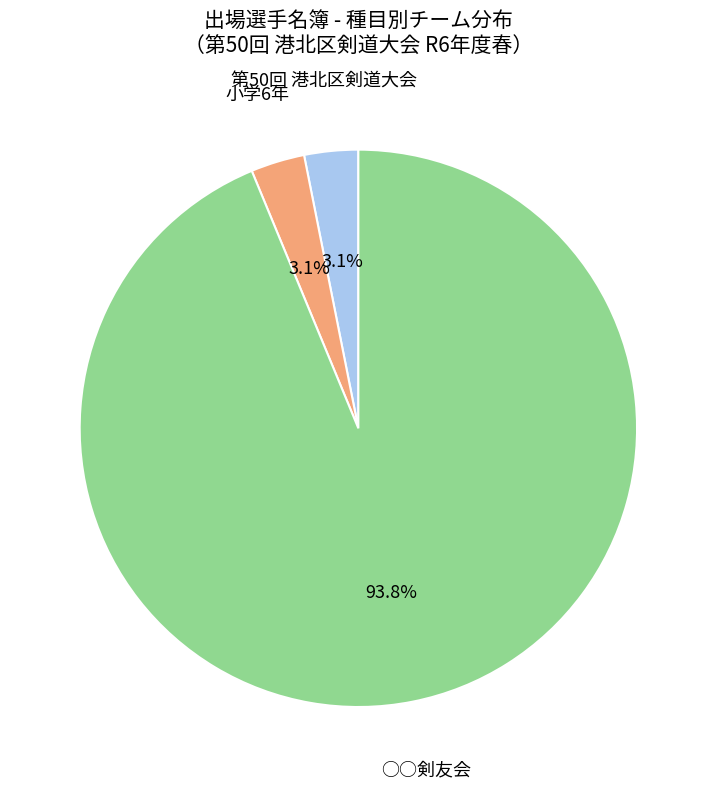

Does any single category account for the majority?

Yes